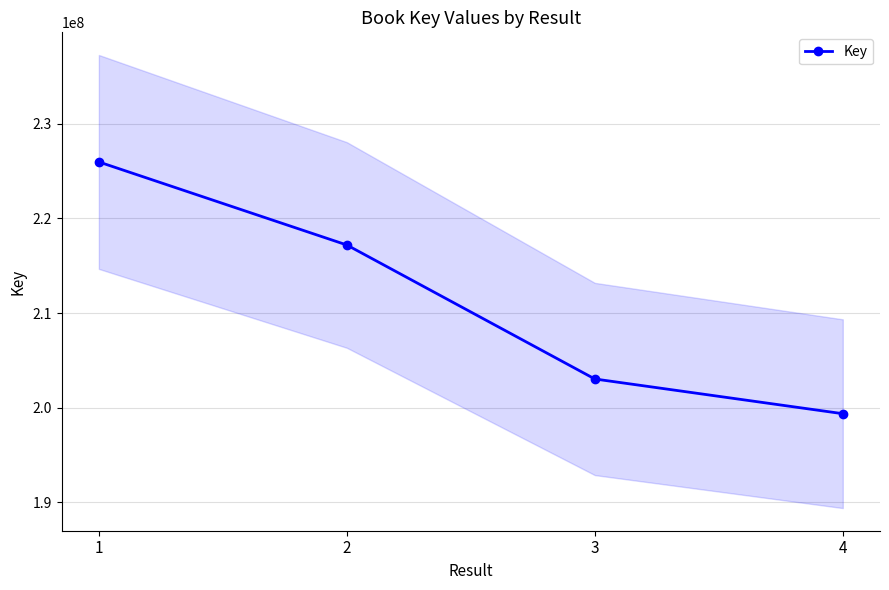

Reading right to left, extract all data points from this chart.

199368878	203035694	217189562	225961336